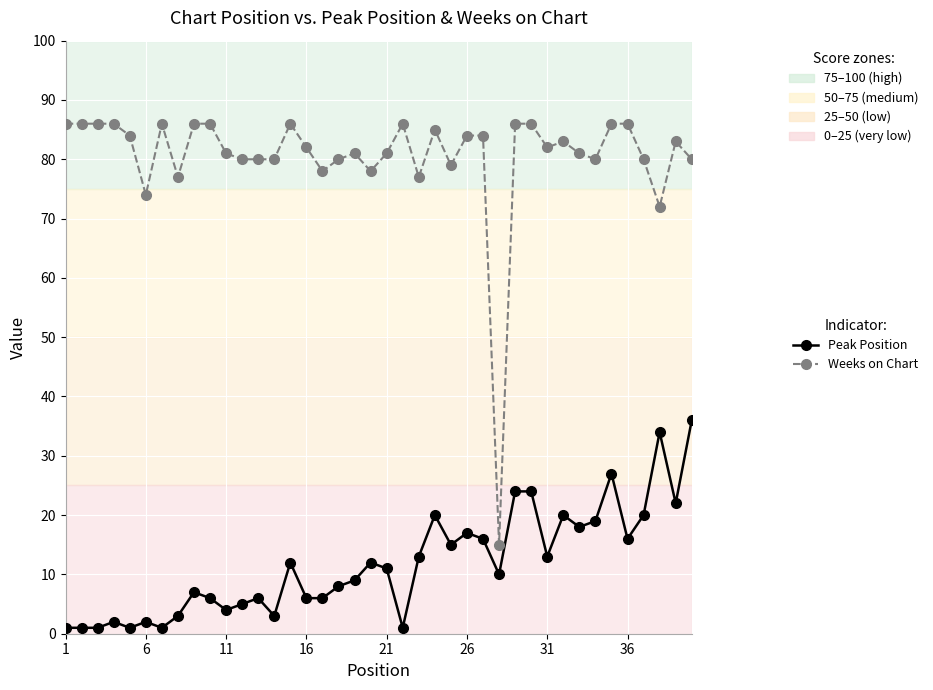

True or false: Weeks on Chart has more than 2 points higher than both neighbors.

True